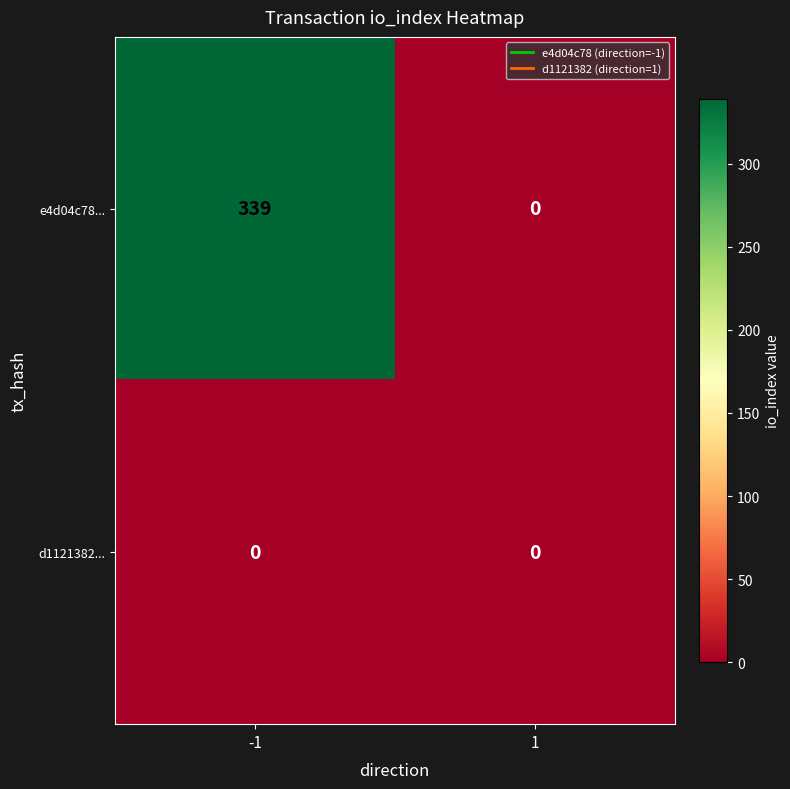

The value of e4d04c78... at 1 is -233. True or false?

False